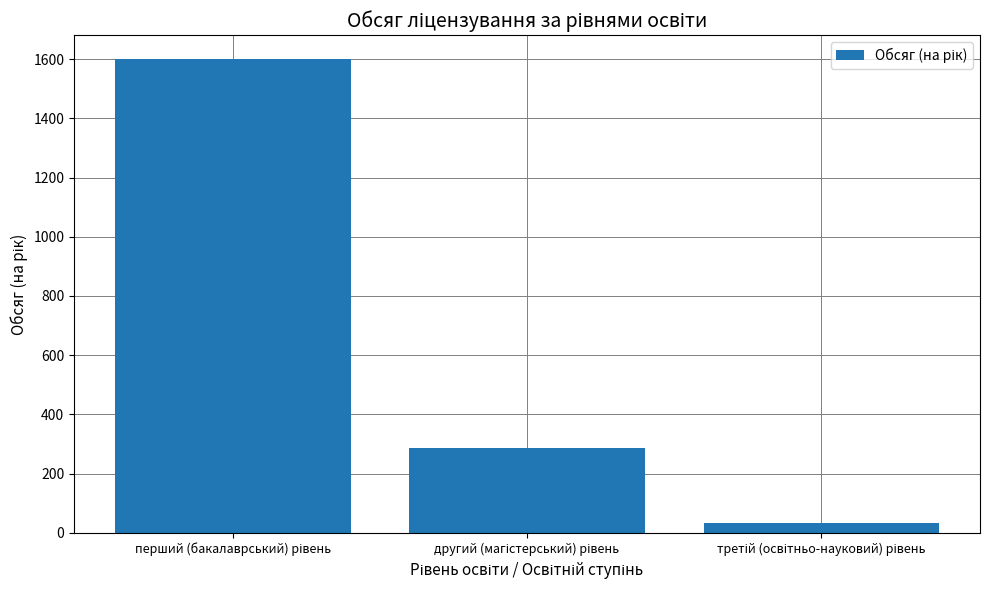

What is the smallest value displayed?

34